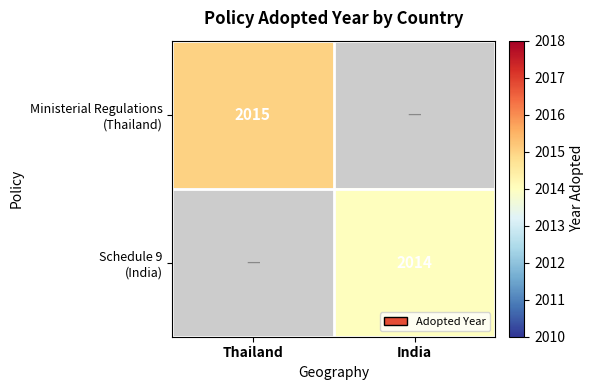

Count the number of data series in this chart.

2